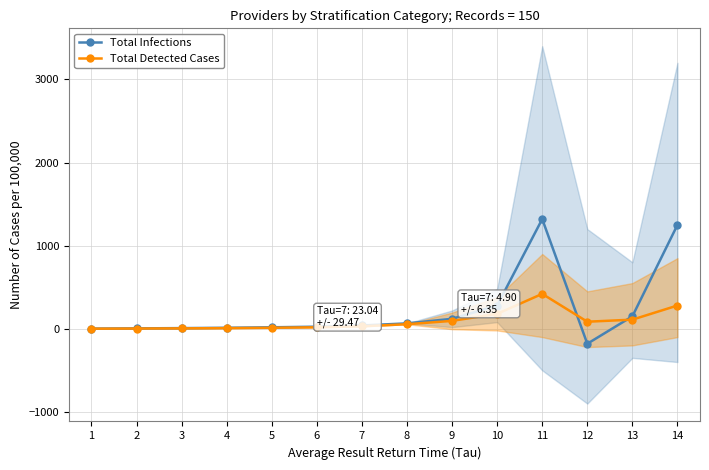

What is the sum of the Total Infections values at 10 and 9?

400